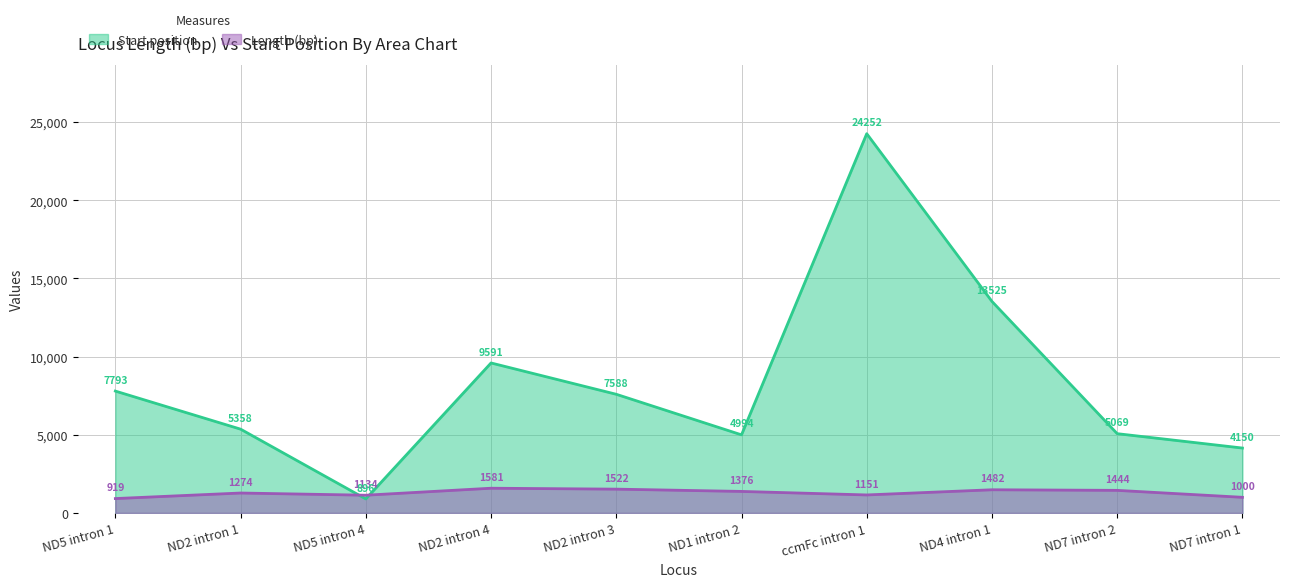

Between ND2 intron 1 and ND4 intron 1, which is larger?

ND4 intron 1